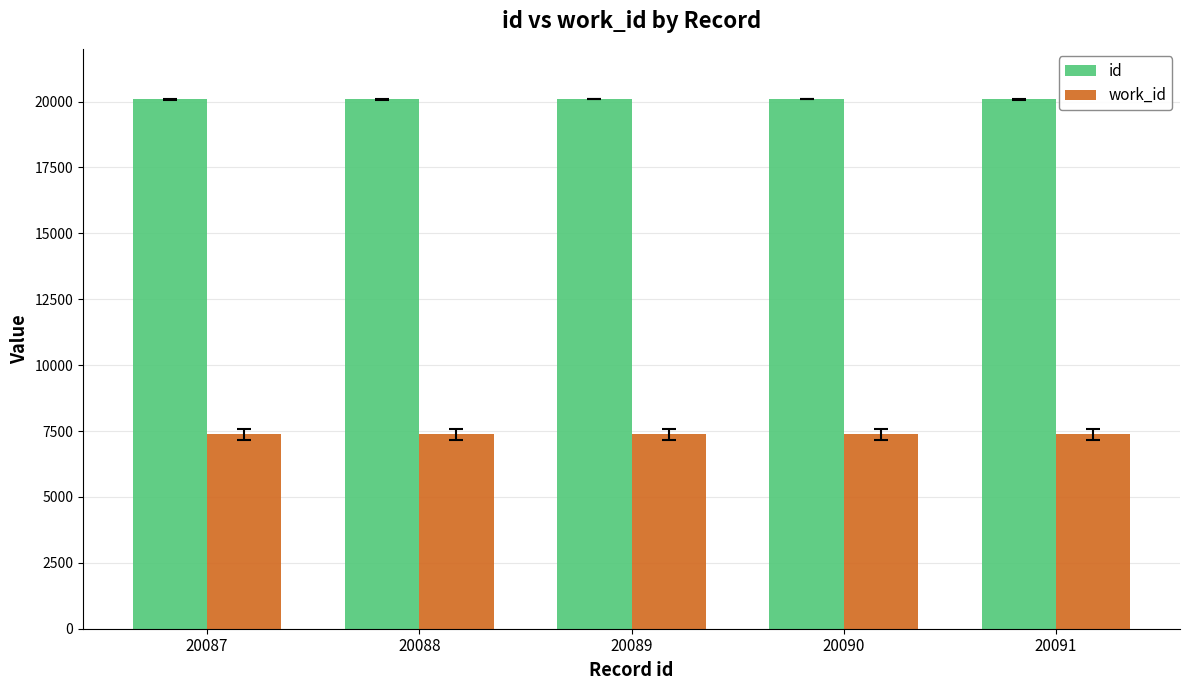

List the series in order of their peak value, highest first.

id, work_id